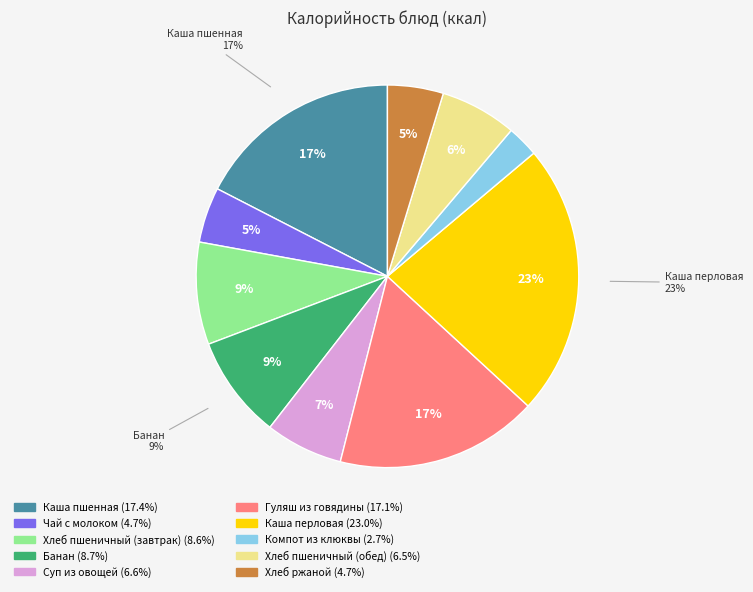

To the nearest percent, what percentage of the pie is Каша перловая?

23%